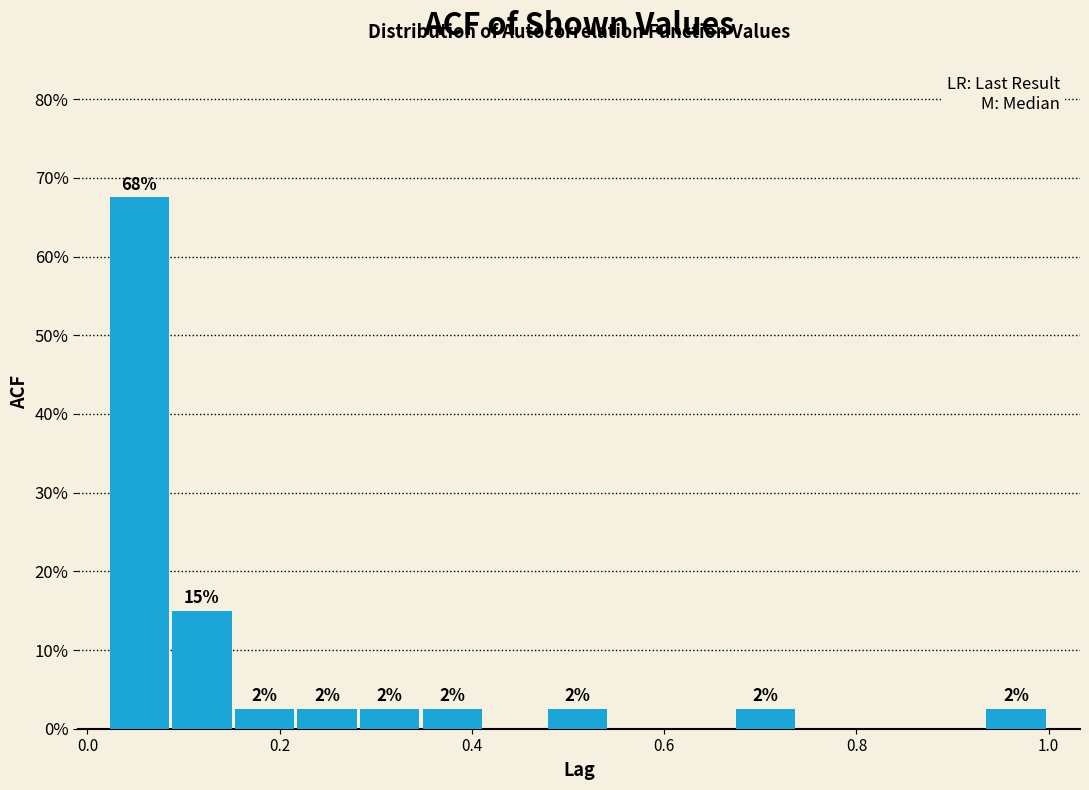

Around what value on the x-axis is the tallest bar? Give the approximate position of its centre, as read against the axis.

0.06